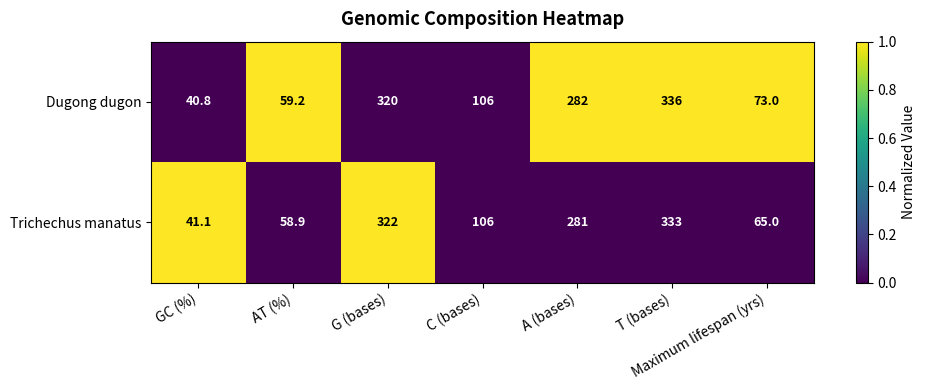

Rank the series by their average value, from highest to lowest.

Dugong dugon, Trichechus manatus